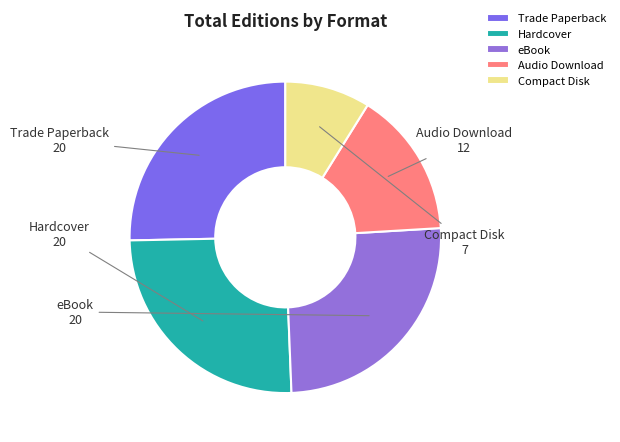

Count the number of slices in the pie.

5